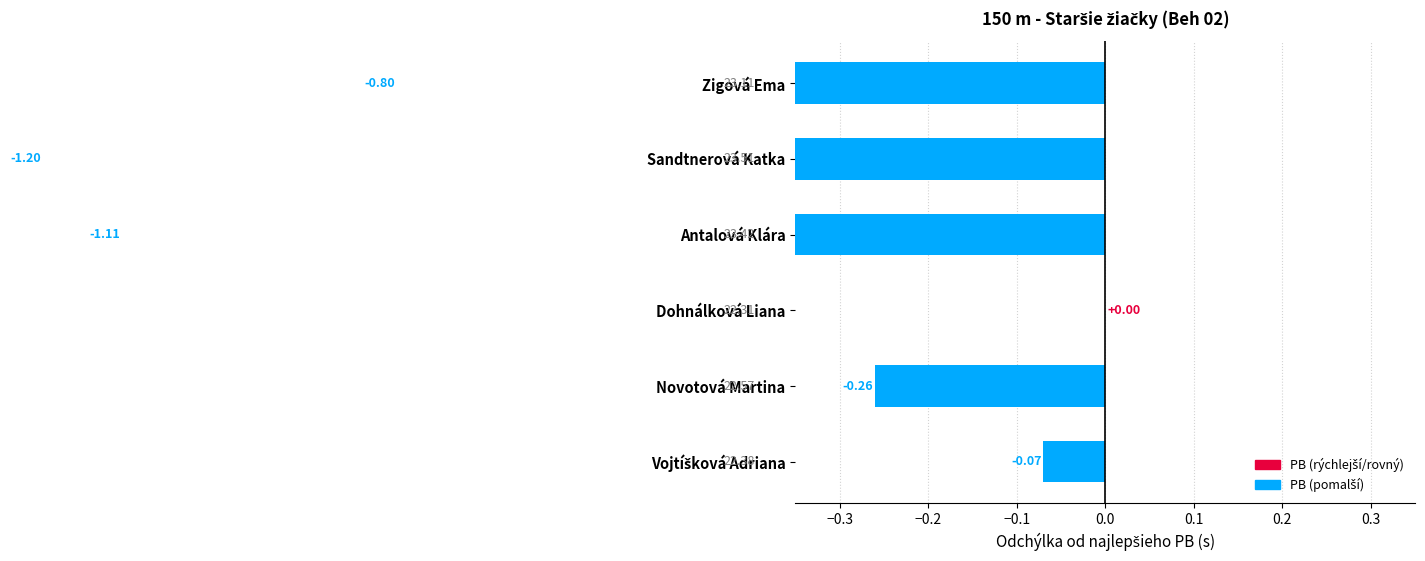

What is the label of the 2nd bar from the right?

Sandtnerová Katka